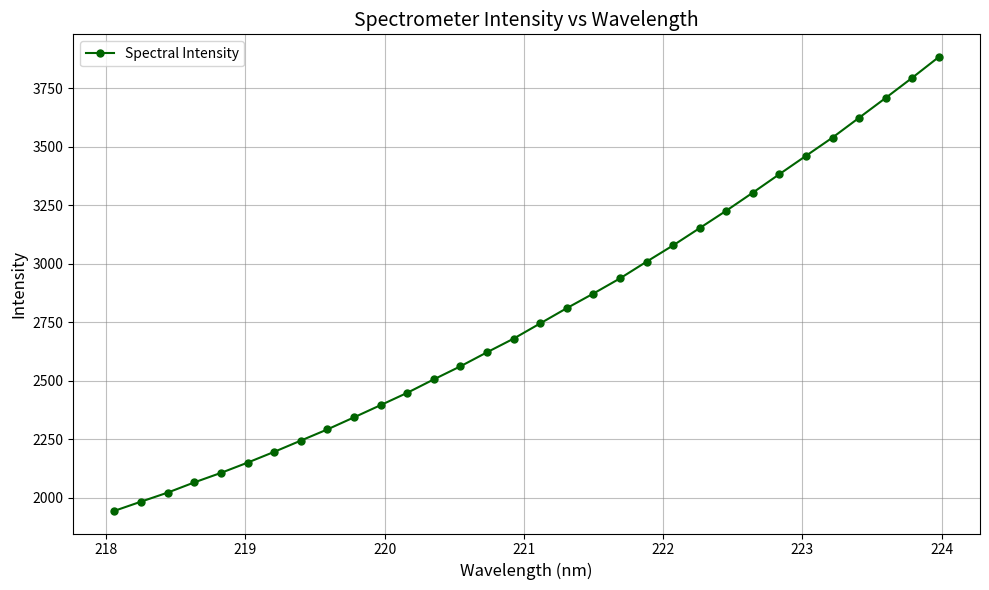

What is the average value?

2783.6